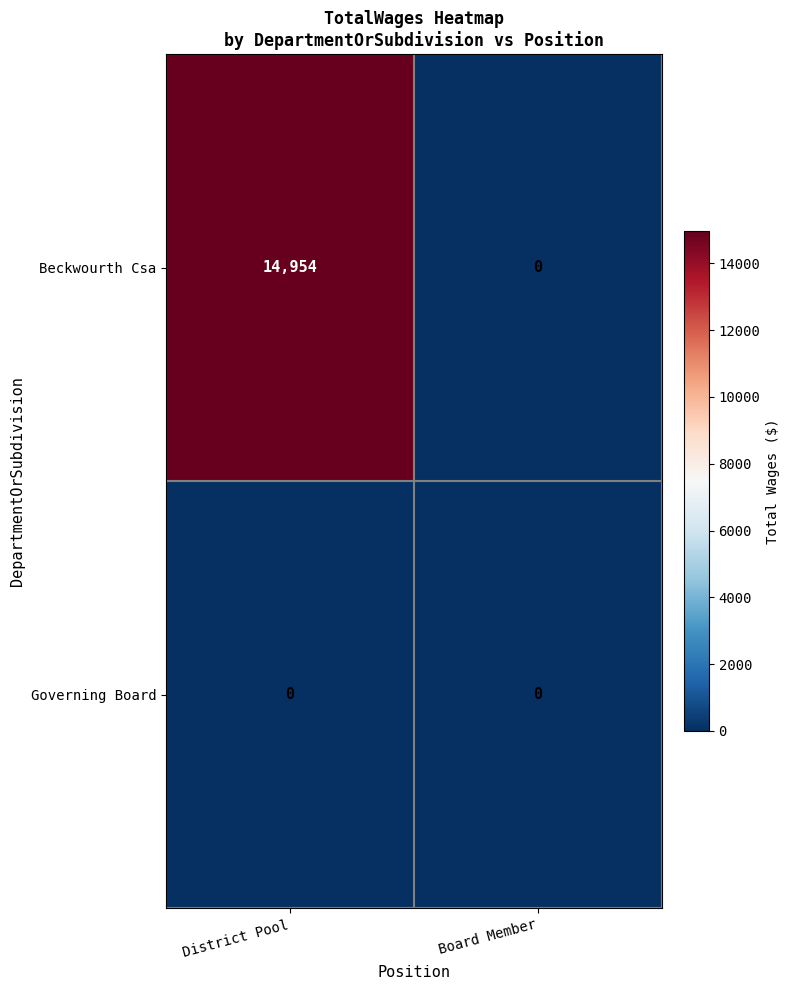

How many positive values does the Beckwourth Csa series have?

1